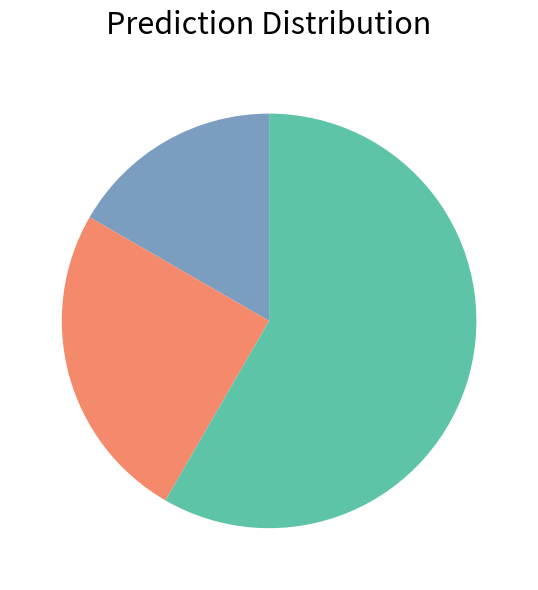

Is there any slice that represents more than half of the pie?

Yes